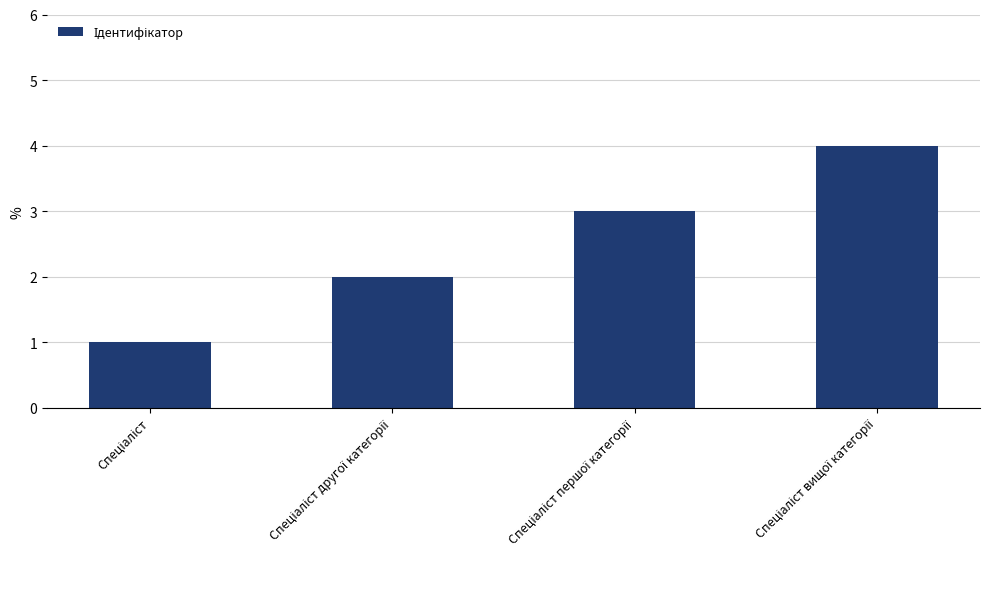

What is the smallest value displayed?

1